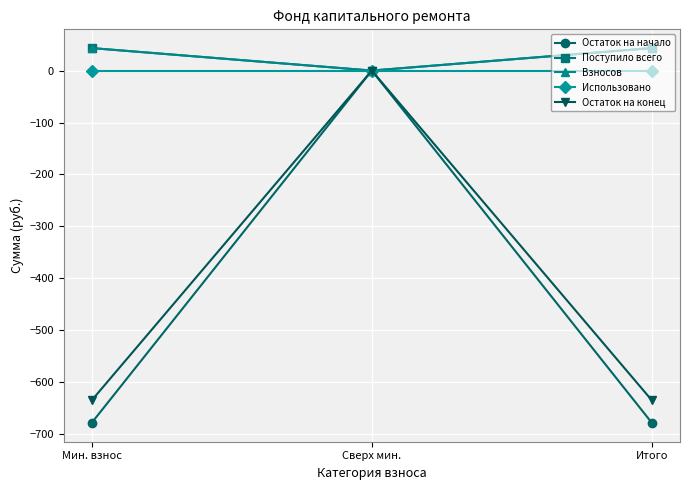

Reading right to left, list all the values displayed in this chart.

Остаток на начало: -678.2	0.0	-678.2
Поступило всего: 43.3	0.0	43.3
Взносов: 43.3	0.0	43.3
Использовано: 0.0	0.0	0.0
Остаток на конец: -635.0	0.0	-635.0